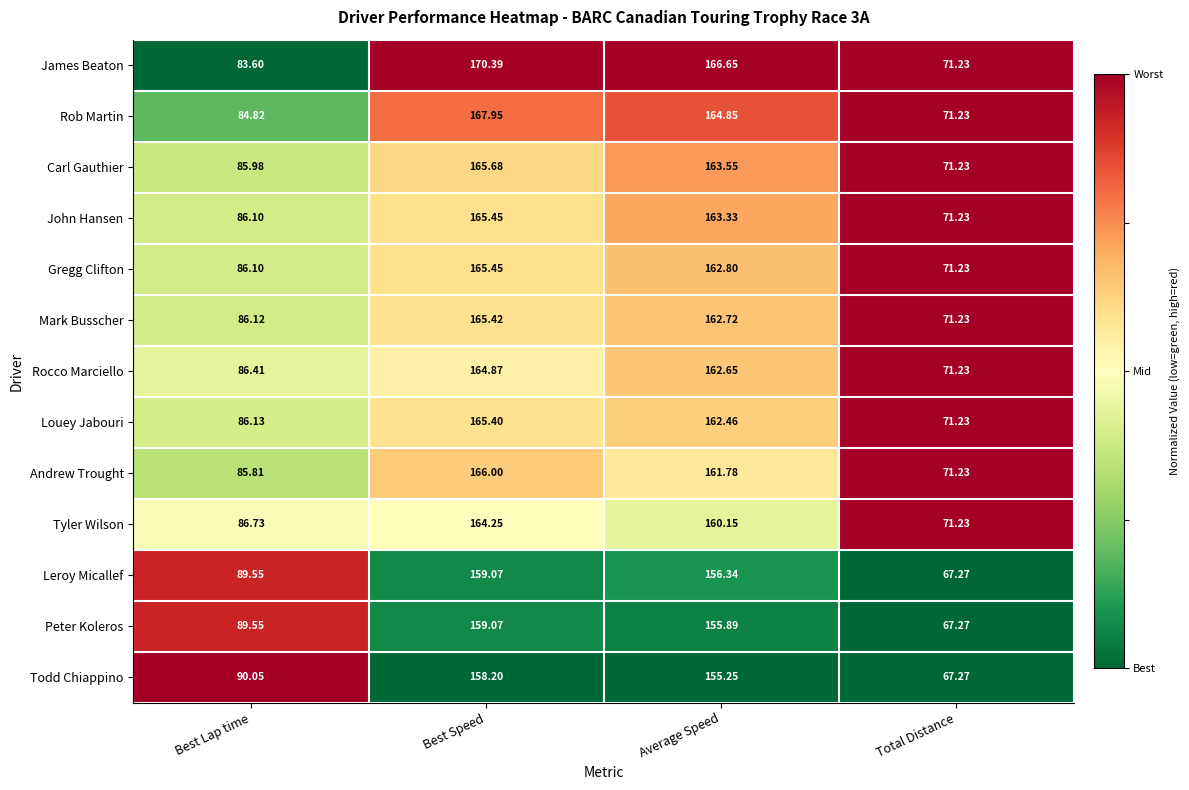

At which category does the chart reach its peak across all series?

Best Speed